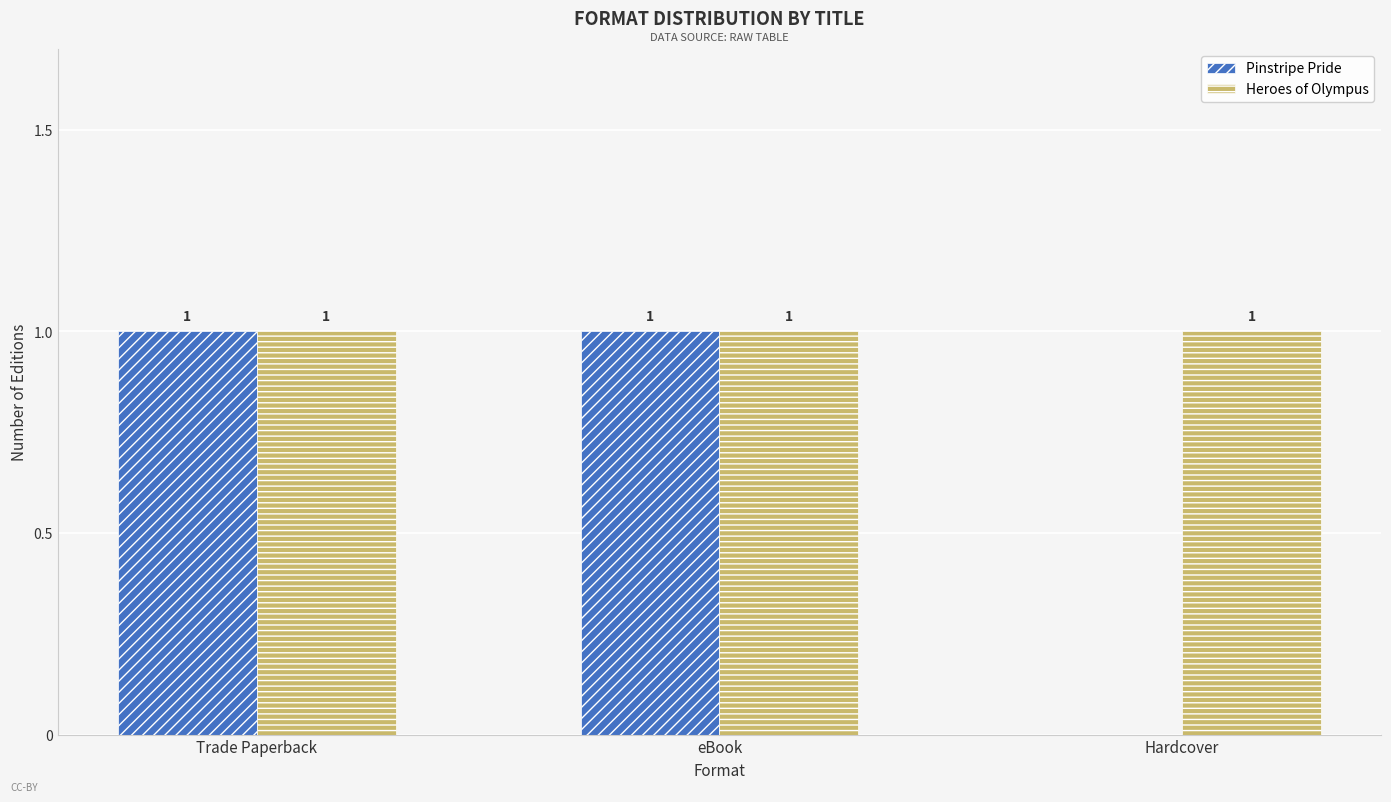

Which series has the largest total across all categories?

Heroes of Olympus